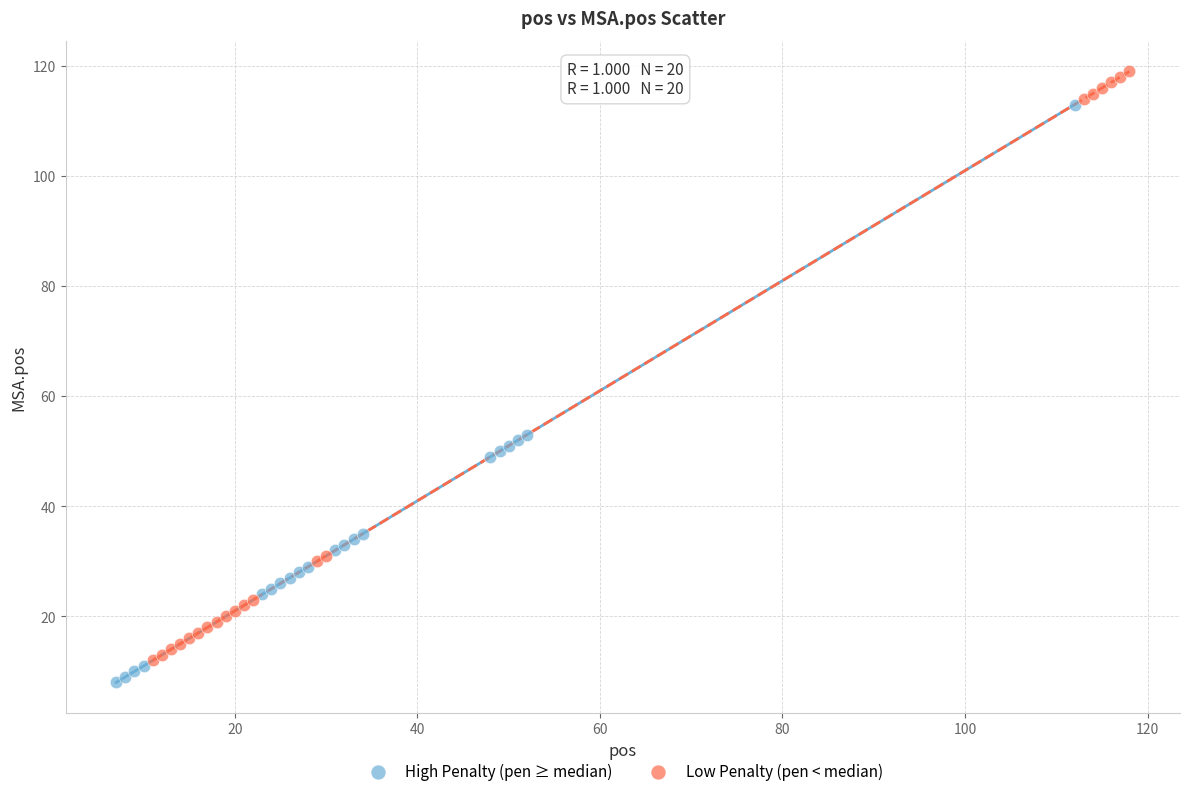

Which series reaches the maximum Y coordinate?

Low Penalty (pen < median)